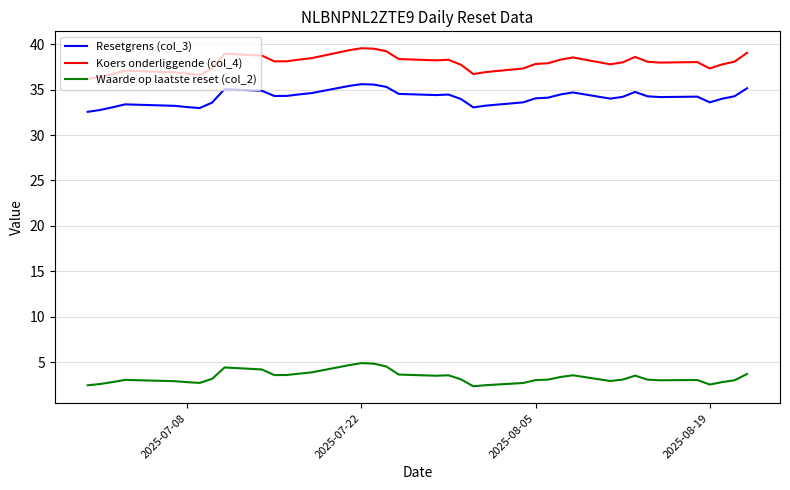

True or false: Koers onderliggende (col_4) and Waarde op laatste reset (col_2) cross at least once.

False